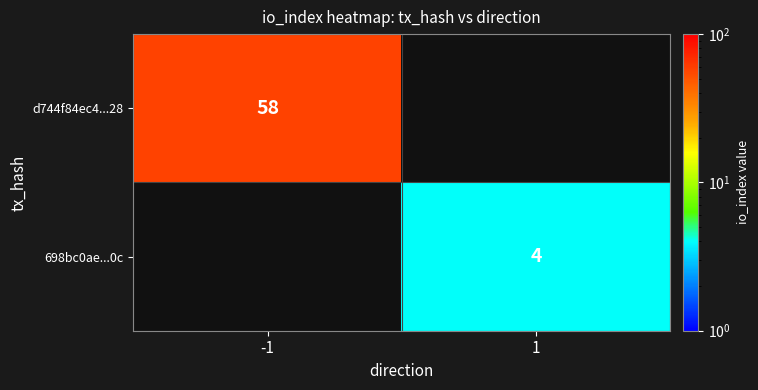

At which category does the chart reach its minimum across all series?

1